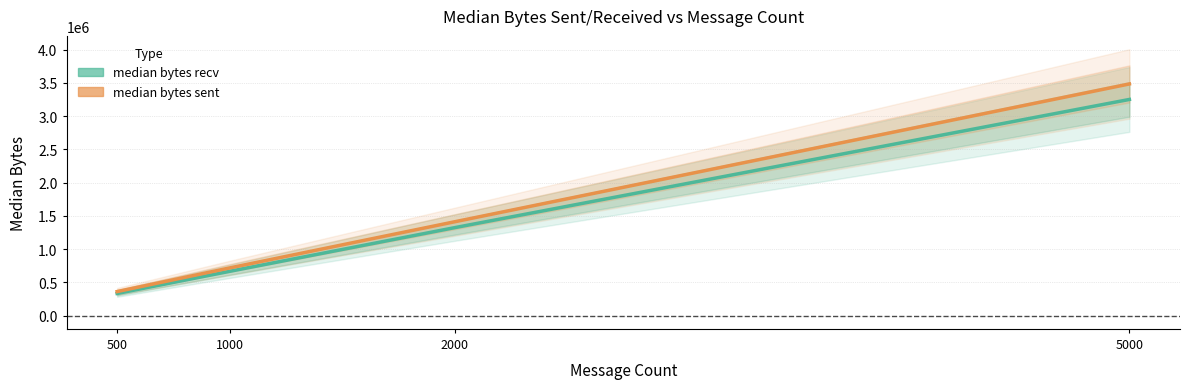

Which series changed the most between 500 and 5000?

median bytes sent